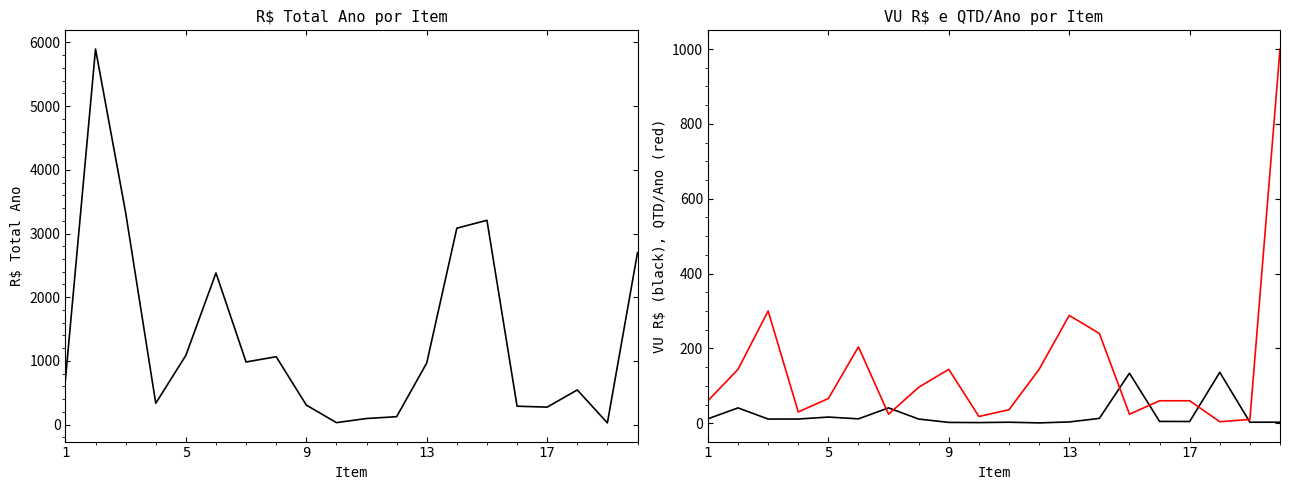

Which has a higher value, 13 or 16?

13